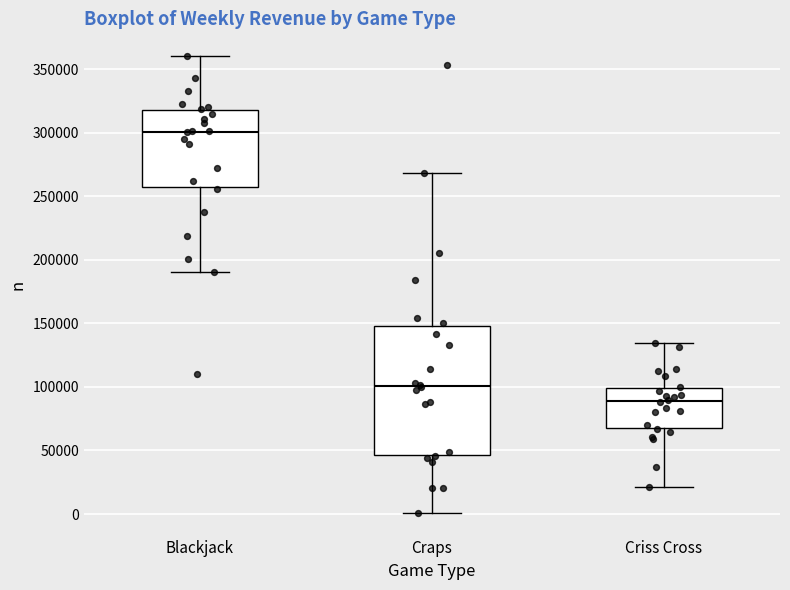

Which box's median line is the lowest?

Criss Cross